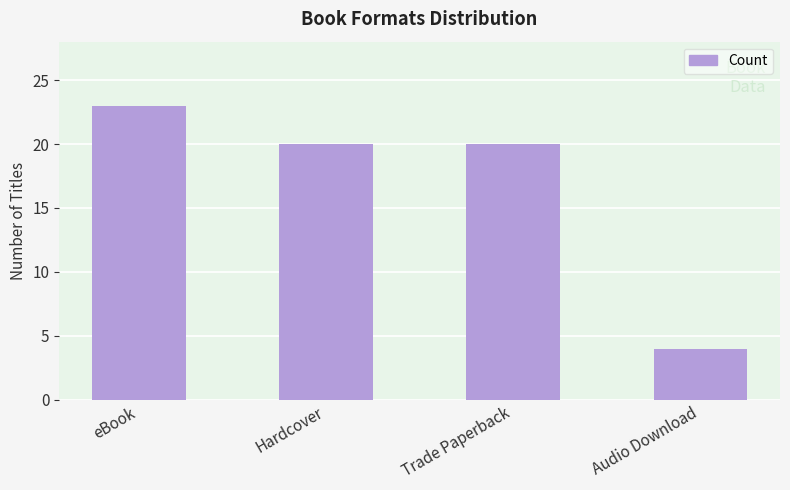

Reading left to right, what are all the values shown in this chart?

eBook=23	Hardcover=20	Trade Paperback=20	Audio Download=4